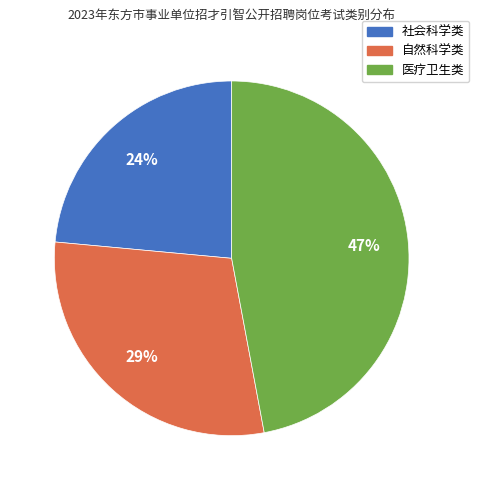

Is 医疗卫生类 the majority of the pie?

No